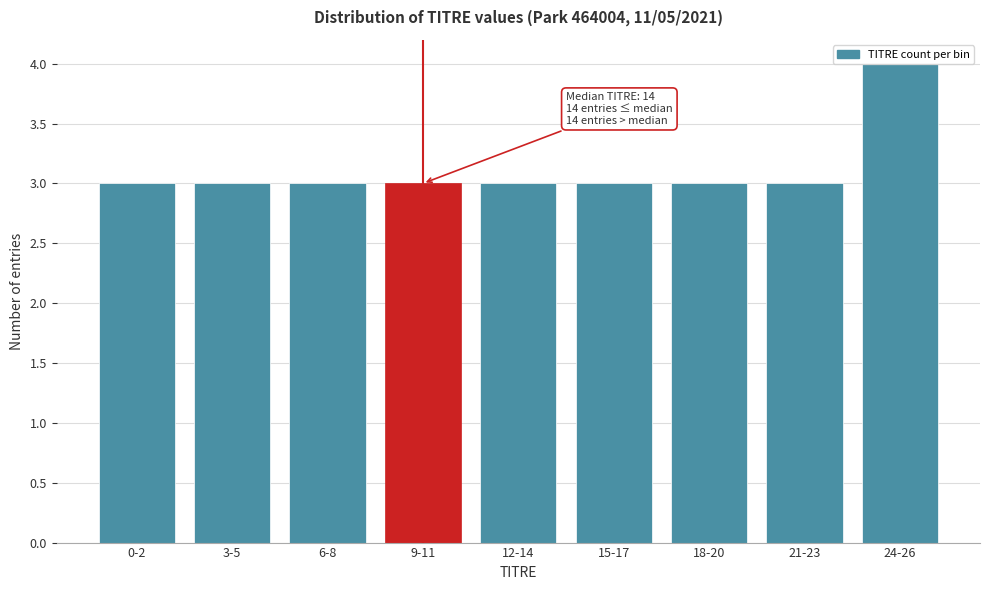

What is the sum of all values?

28